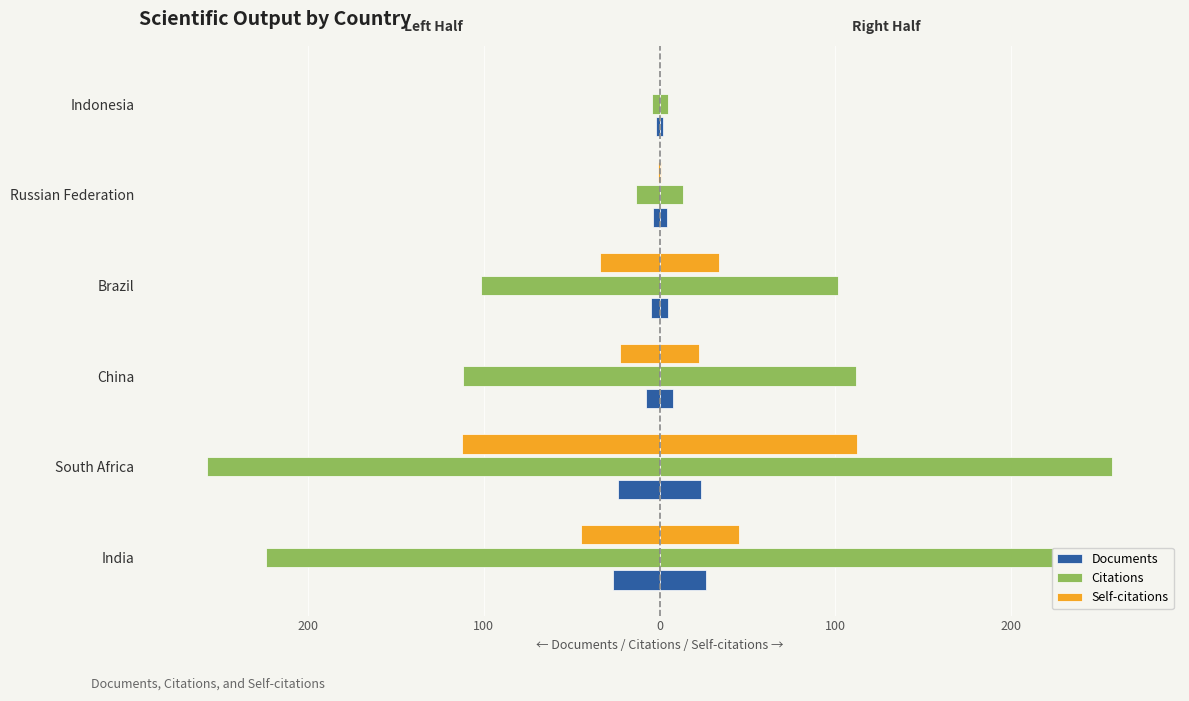

Reading left to right, transcribe all the data shown in this chart.

Documents: -26.5	-23.5	-7.5	-5.0	-4.0	-2.0
Citations: -224.0	-257.5	-112.0	-101.5	-13.5	-4.5
Self-citations: -45.0	-112.5	-22.5	-34.0	-1.0	0.0